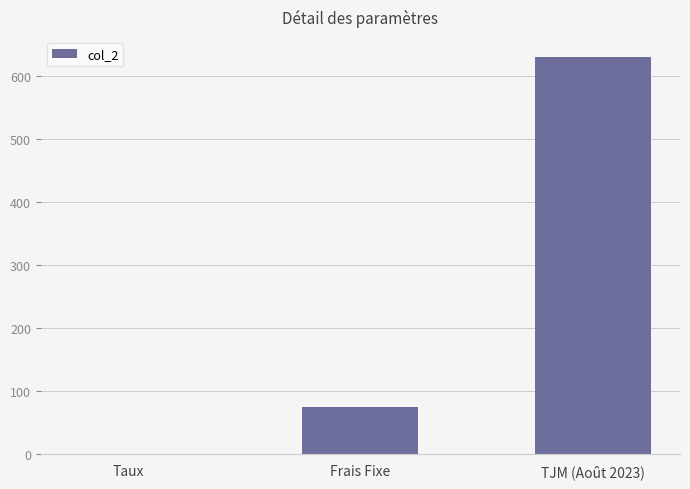

At which label is the value closest to 315?

Frais Fixe